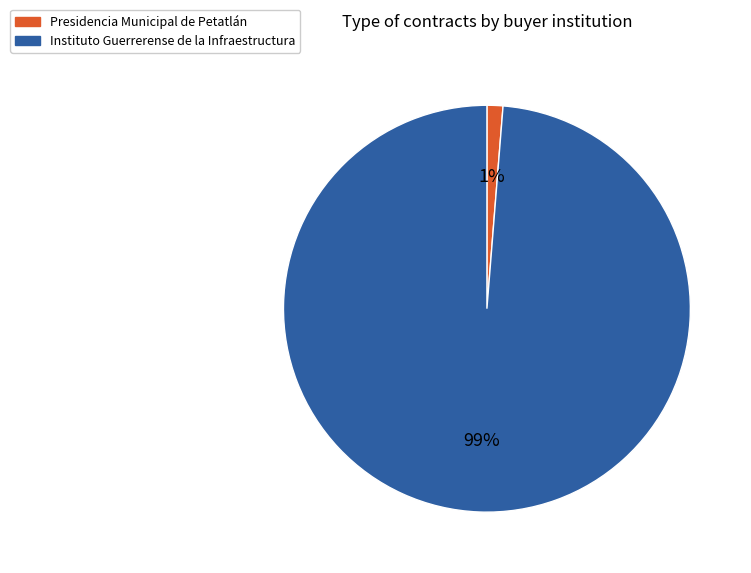

Is the sum of Presidencia Municipal de Petatlán and Instituto Guerrerense de la Infraestructura greater than half?

Yes